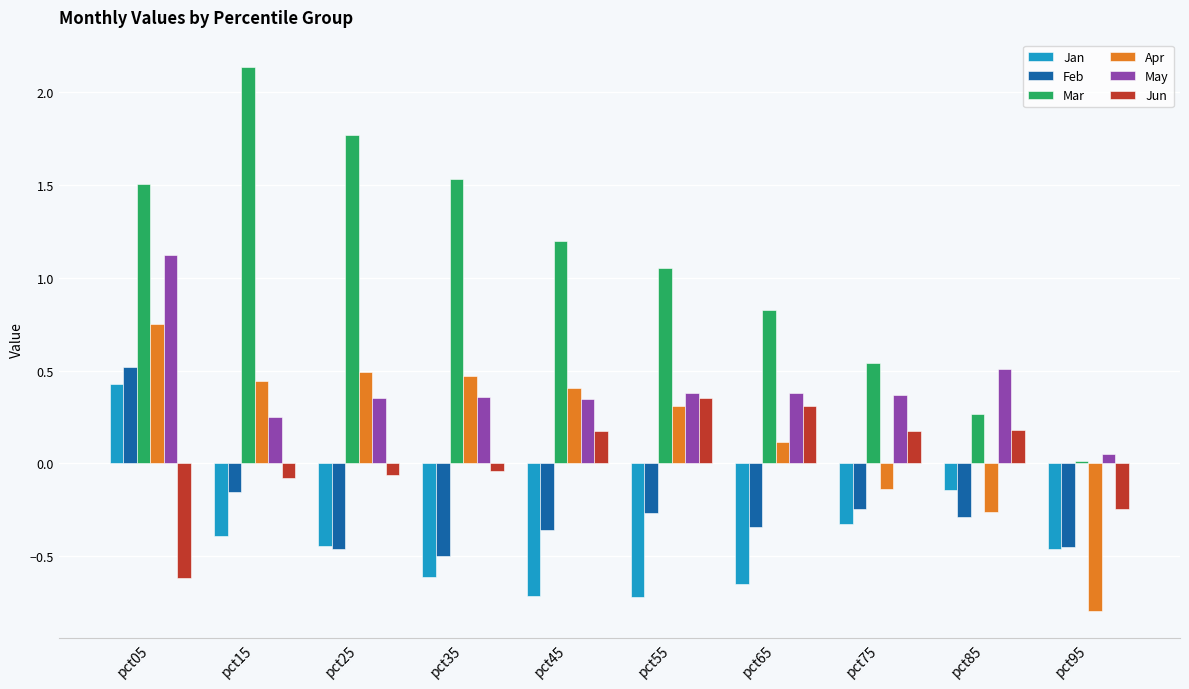

What are all the series names shown in the legend?

Jan, Feb, Mar, Apr, May, Jun